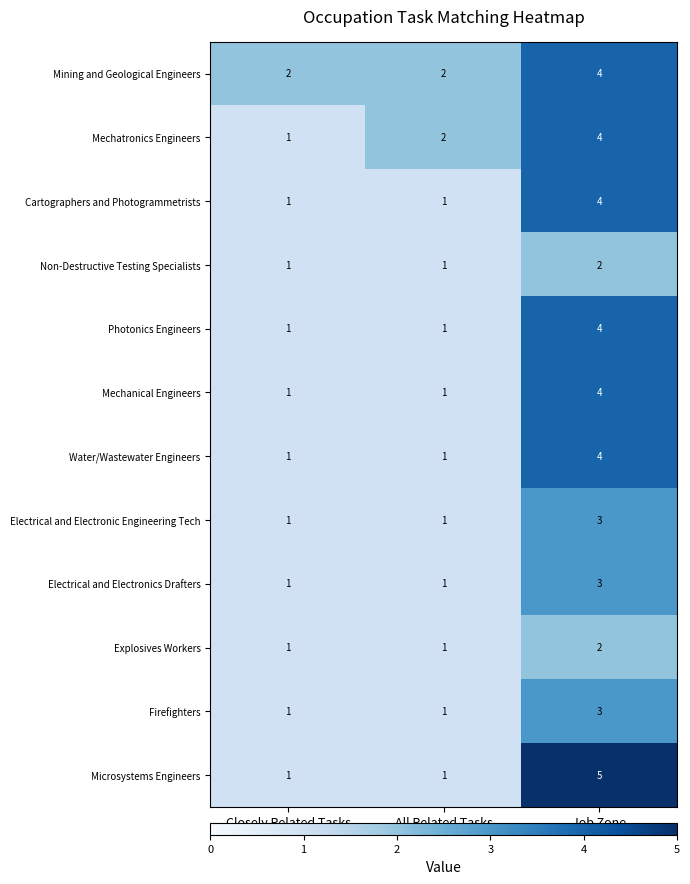

At which label does Electrical and Electronics Drafters reach its peak?

Job Zone